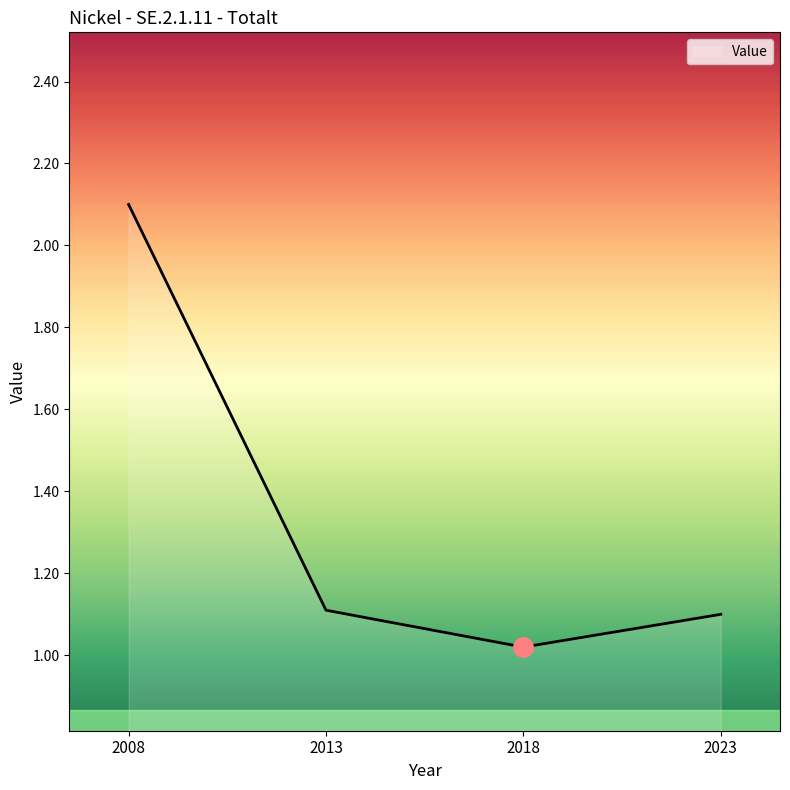

Where is the data nearest to the value 1?

2018